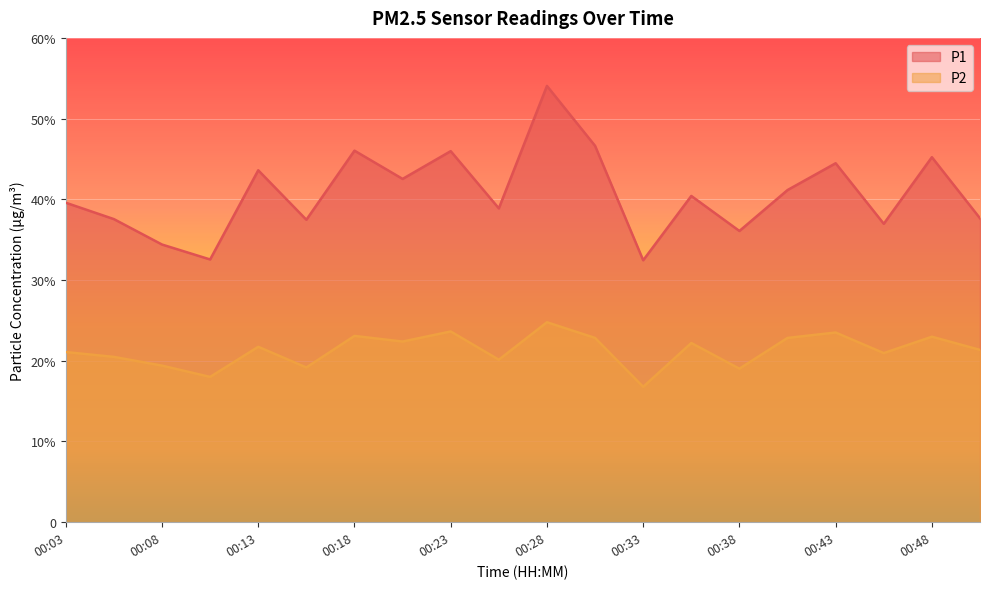

What are all the series names shown in the legend?

P1, P2